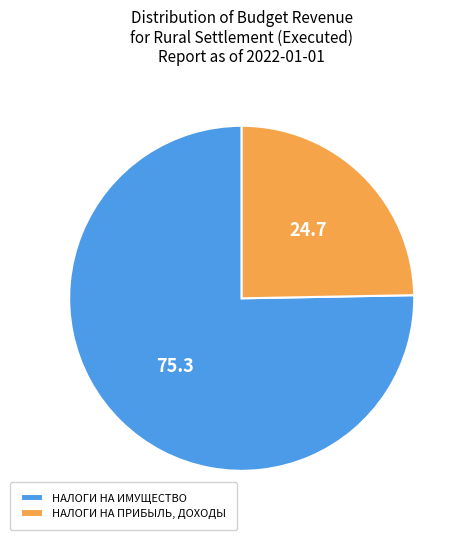

Combined, do НАЛОГИ НА ИМУЩЕСТВО and НАЛОГИ НА ПРИБЫЛЬ, ДОХОДЫ account for over 50%?

Yes